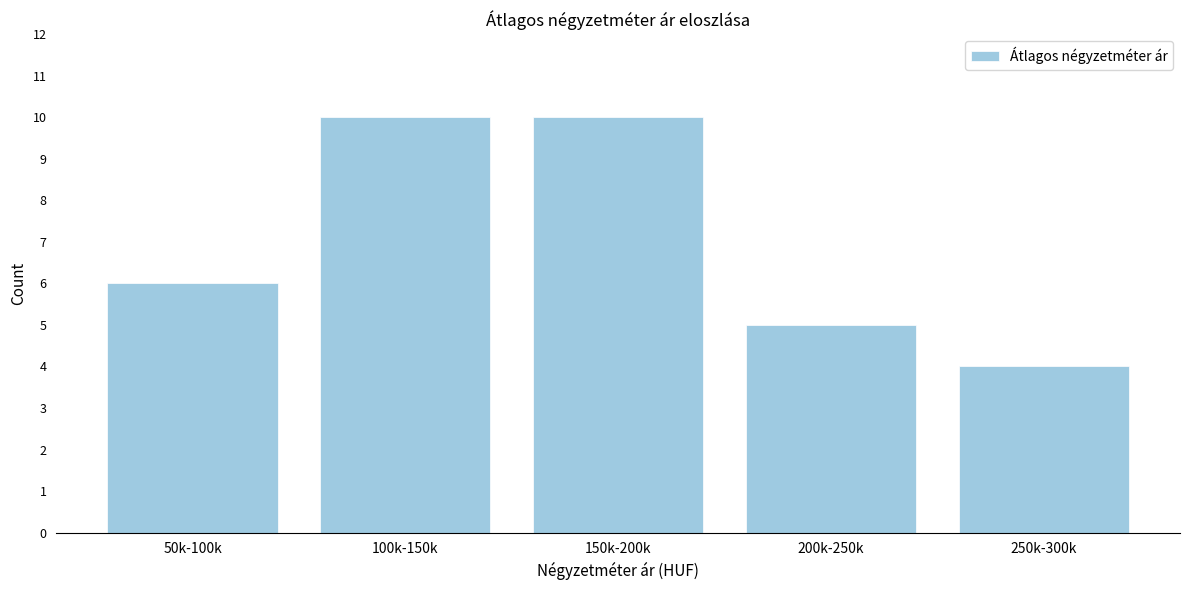

Reading right to left, extract all data points from this chart.

4	5	10	10	6